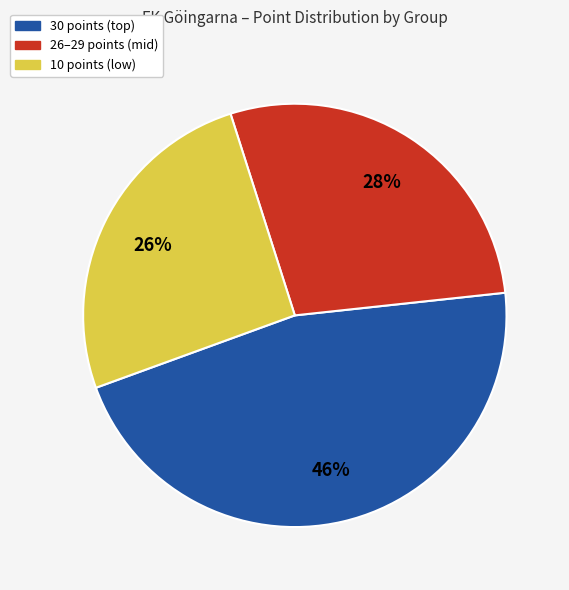

Does any single category account for the majority?

No